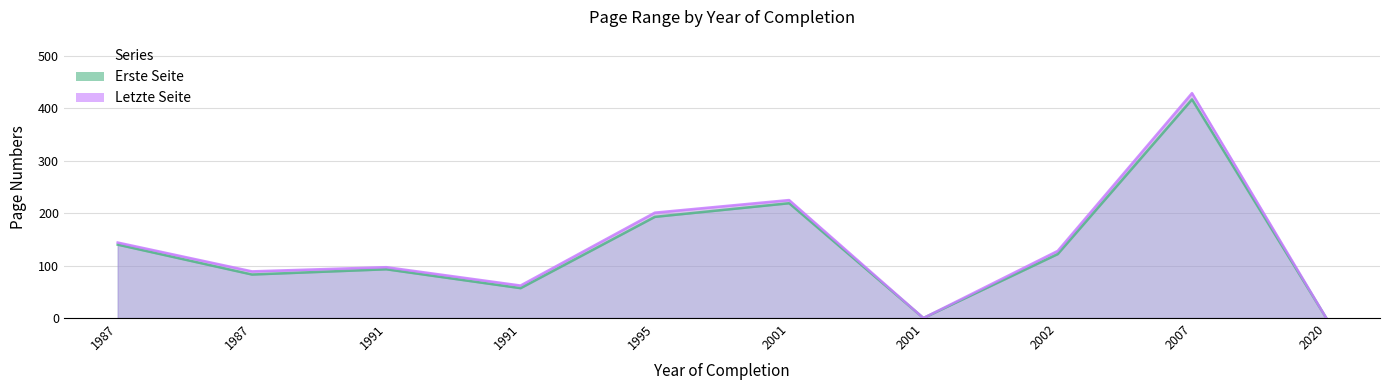

The Erste Seite series shows 206 at 1987. True or false?

False